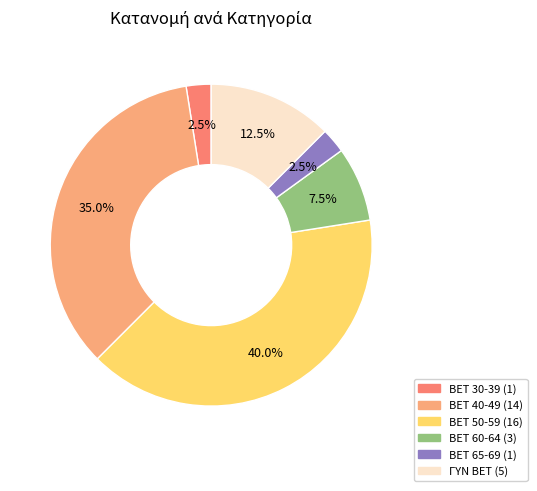

Does any single category account for the majority?

No